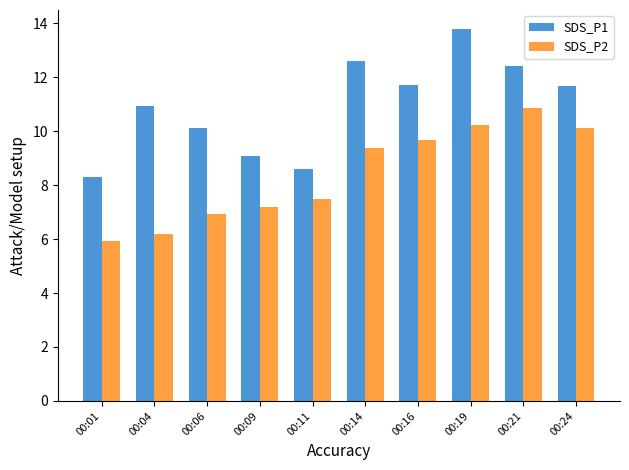

What is the spread (max minus min) of values at 00:16?

2.0